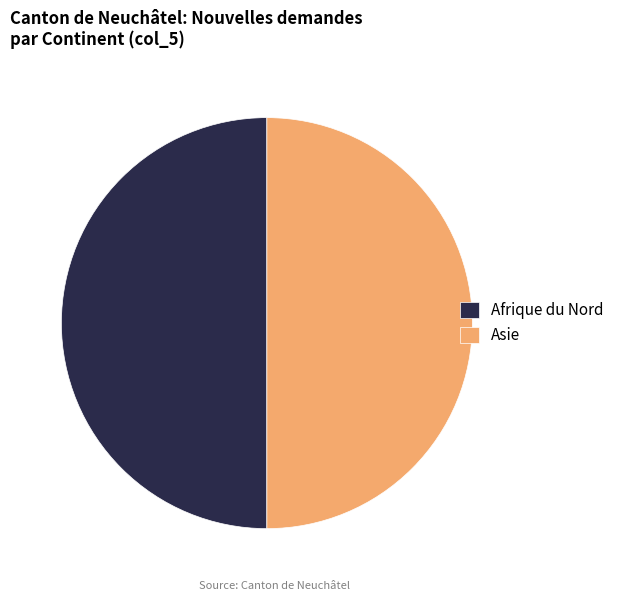

Combined, do Asie and Afrique du Nord account for over 50%?

Yes